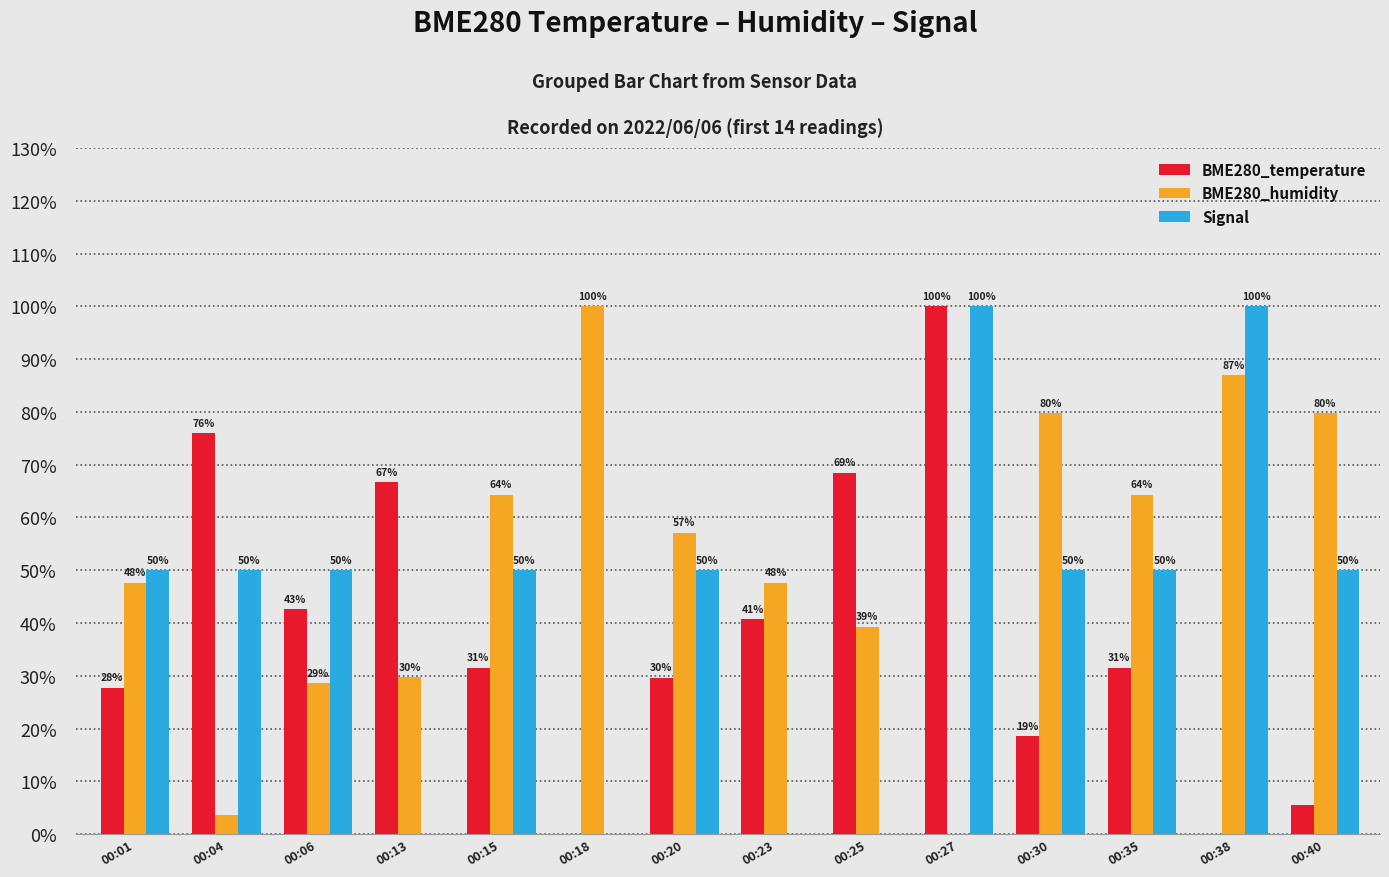

At which label is BME280_temperature closest to 50?

00:06